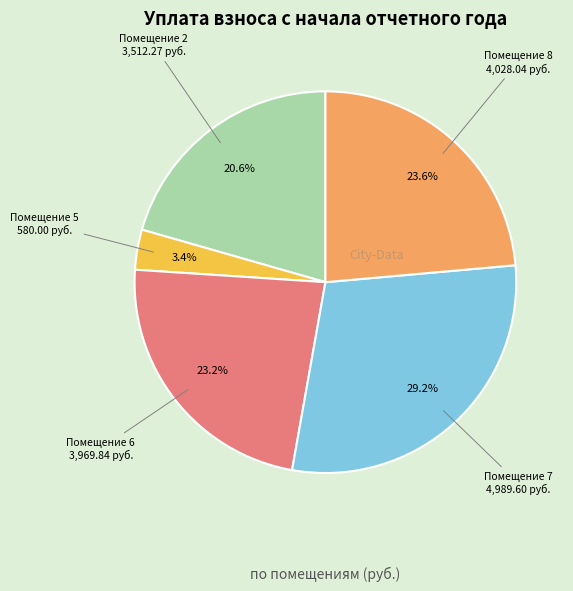

What is the smallest slice in the pie chart?

Помещение 5